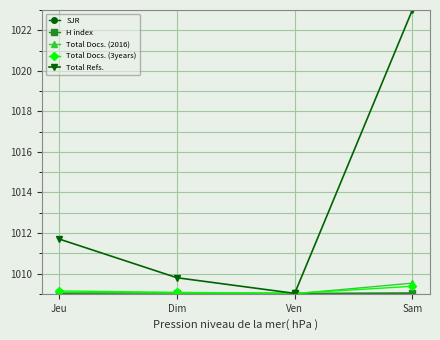

In Total Refs., how many points are lower than both neighbors (excluding endpoints)?

1